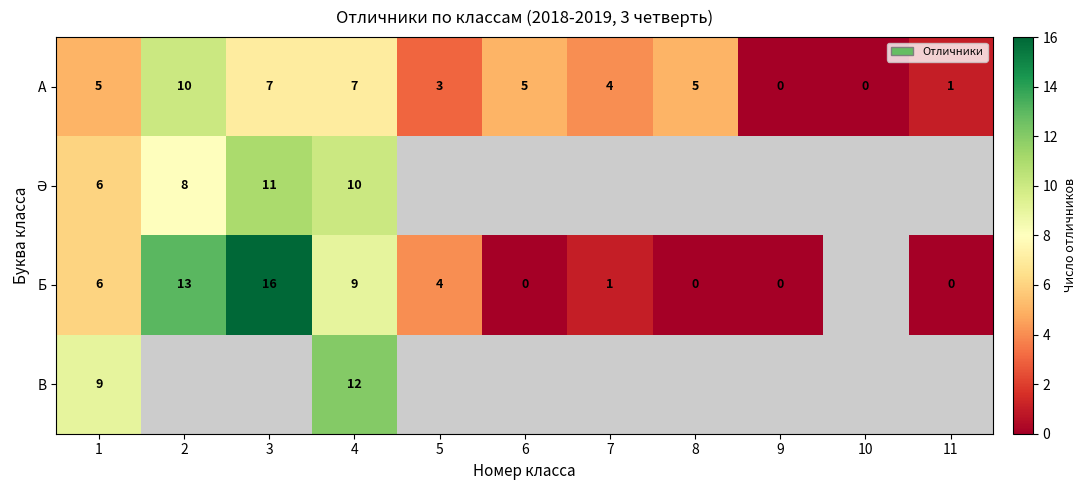

Count the А values in the range 1 to 7.

8